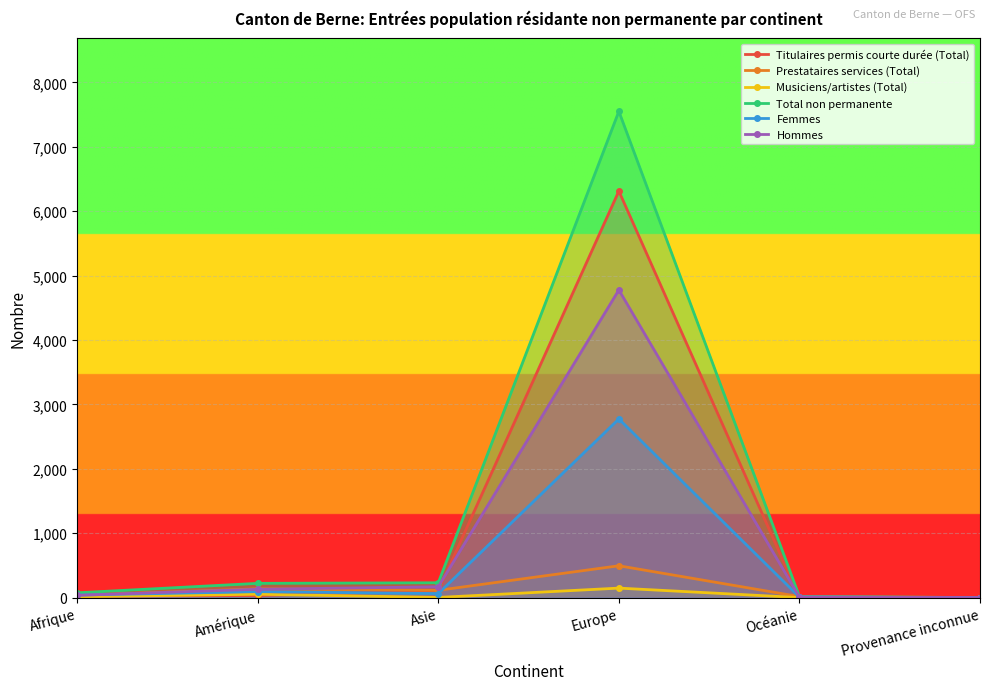

How many interior local peaks does the Titulaires permis courte durée (Total) series have?

1